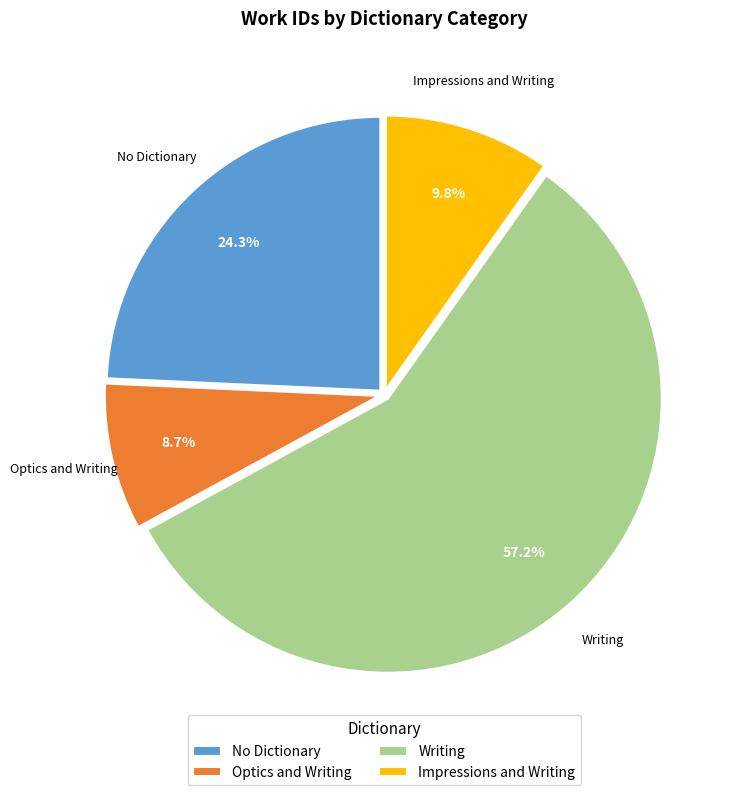

Is there a majority slice in this chart?

Yes